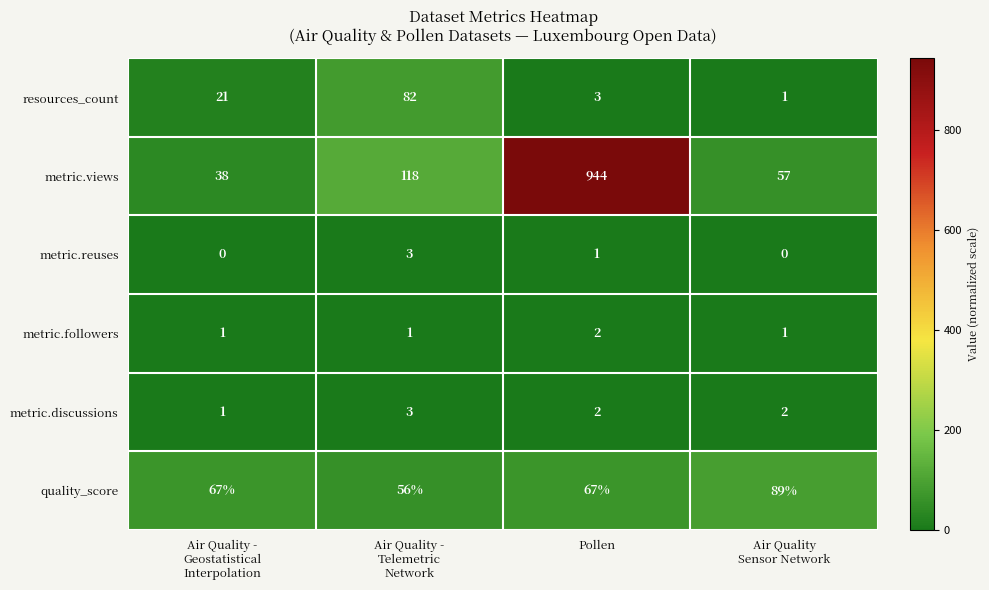

True or false: metric.followers has a value of 3 at Pollen.

False